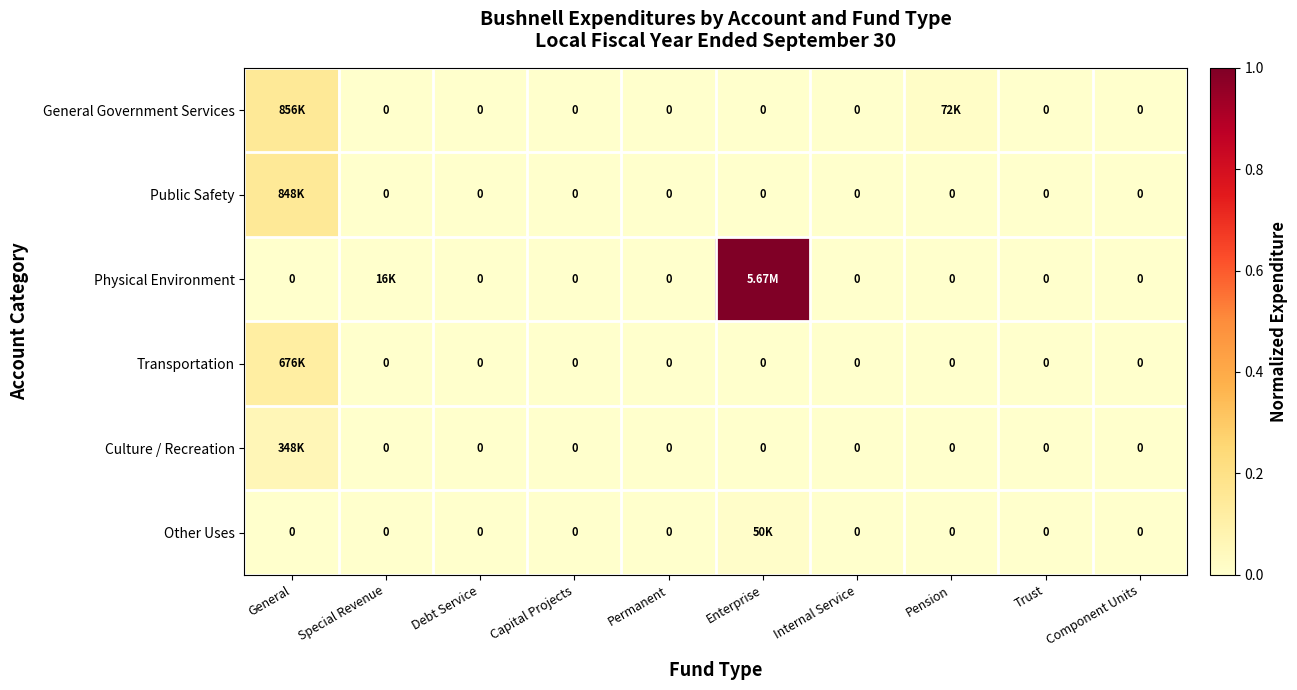

True or false: Physical Environment has a value of 0.0 at Debt Service.

True